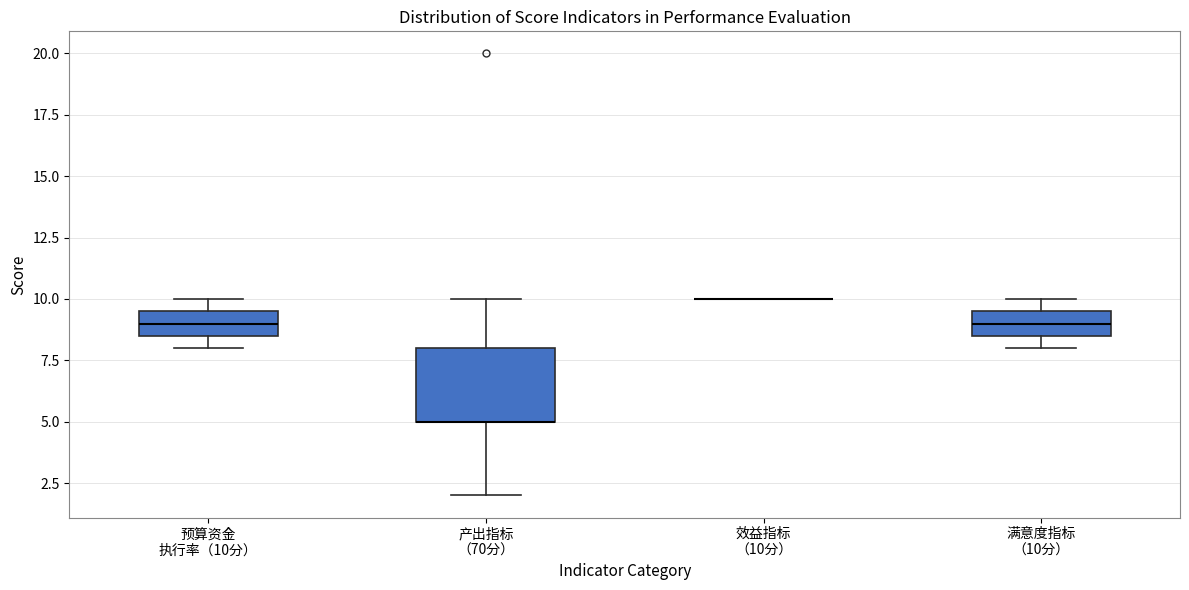

Where does the median line of the box for 预算资金 执行率（10分） sit on the y-axis? The values are not printed on the chart, so give them approximately, as read against the axis.

9.0